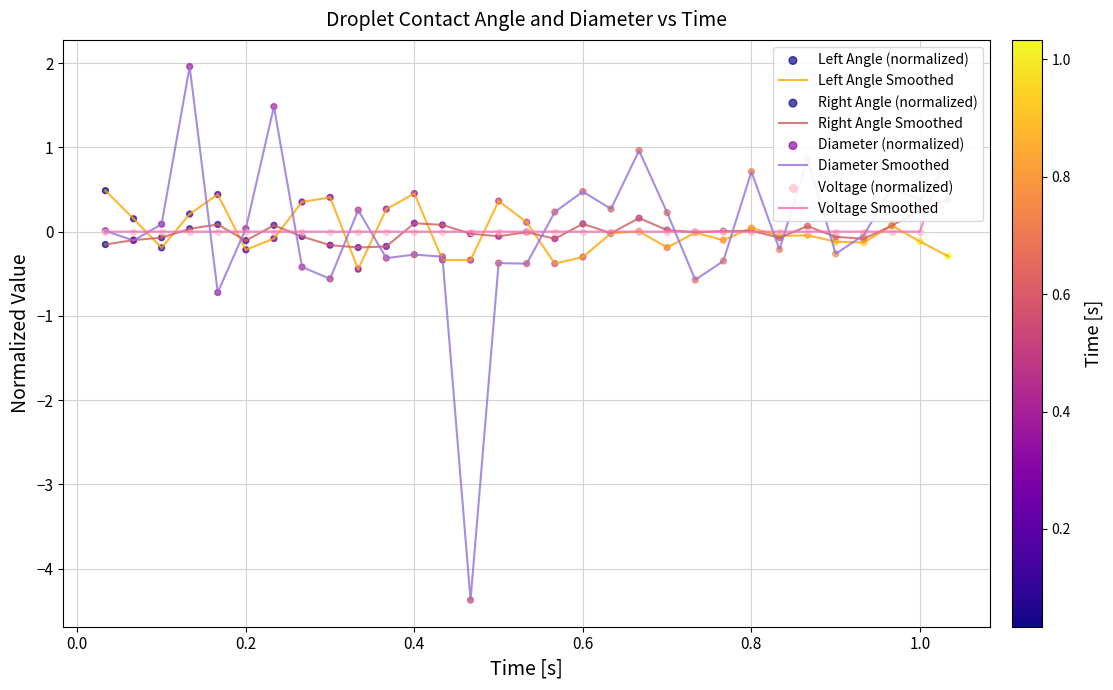

What is the maximum value for Diameter Smoothed?

2.0